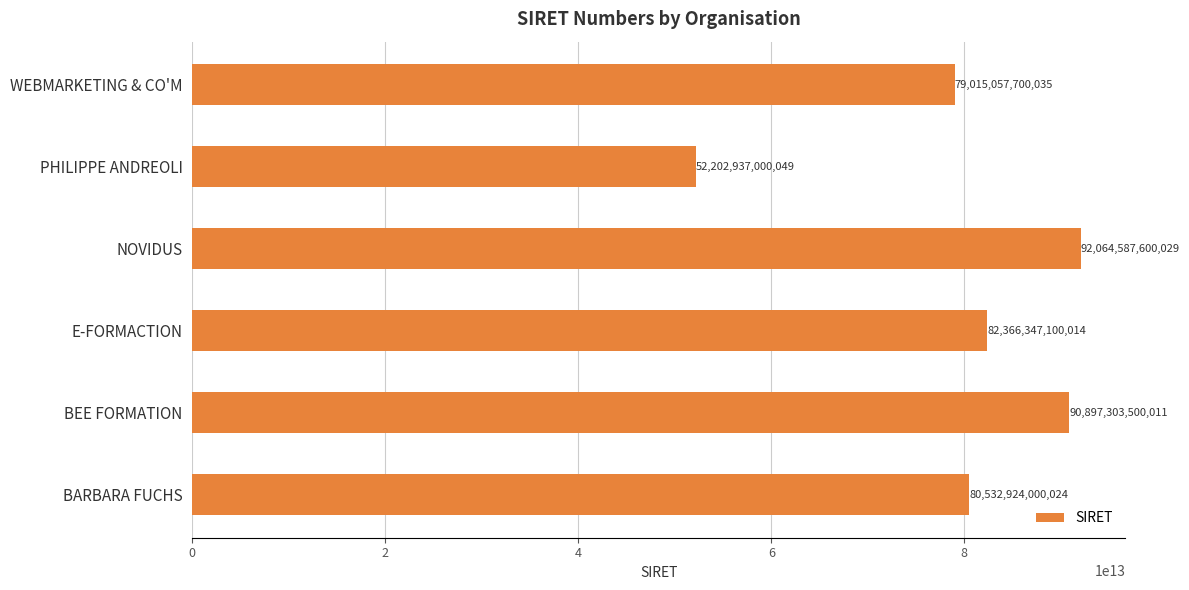

Which category has the highest value across all series?

NOVIDUS